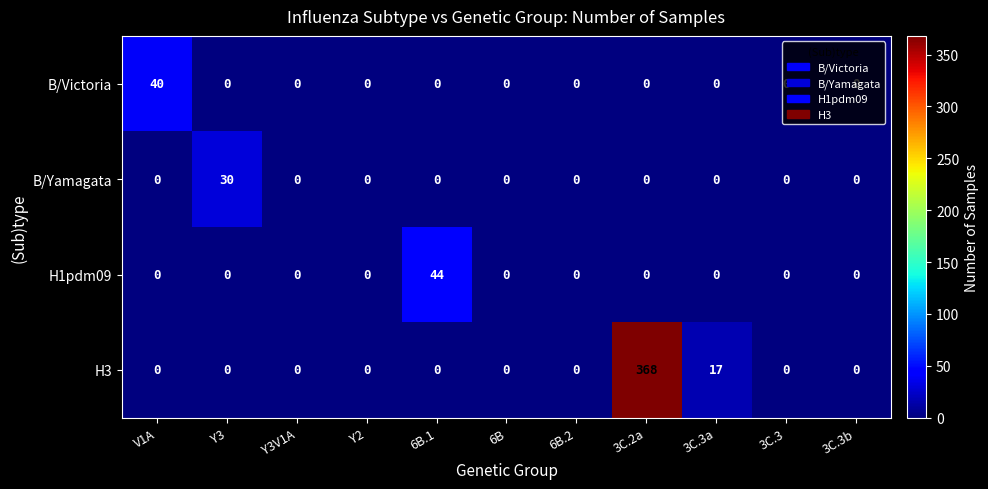

Where is H3 nearest to the value 184?

3C.3a